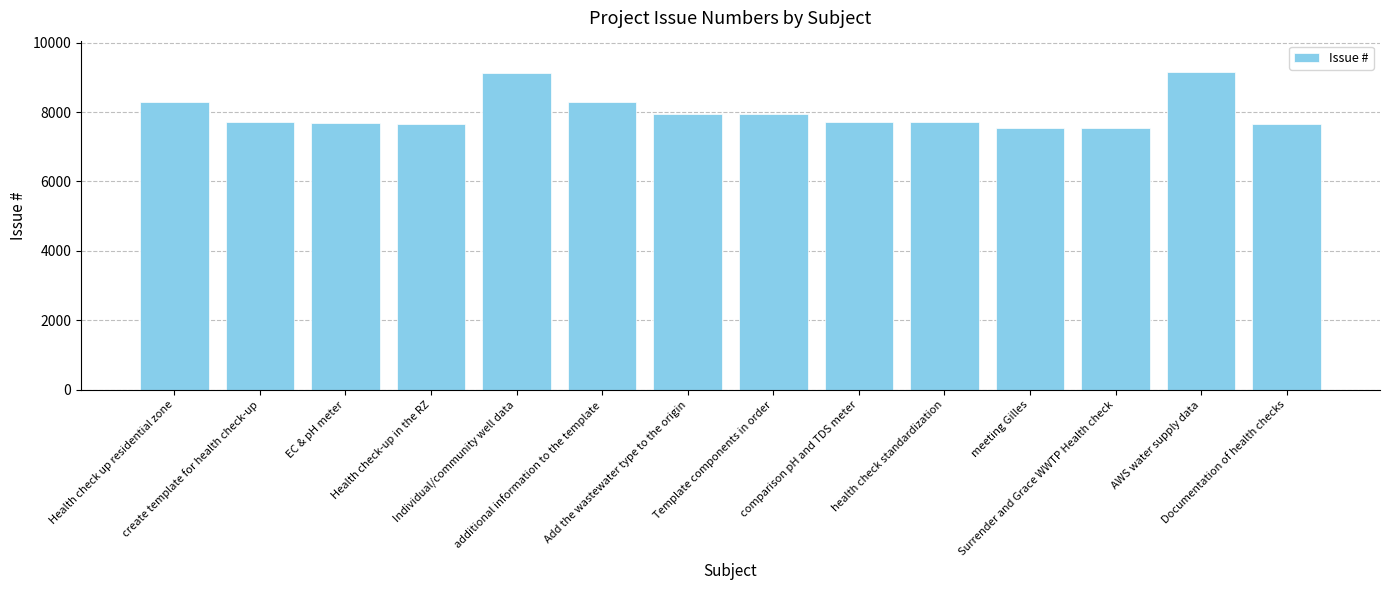

What is the sum of the values at AWS water supply data and EC & pH meter?

16839